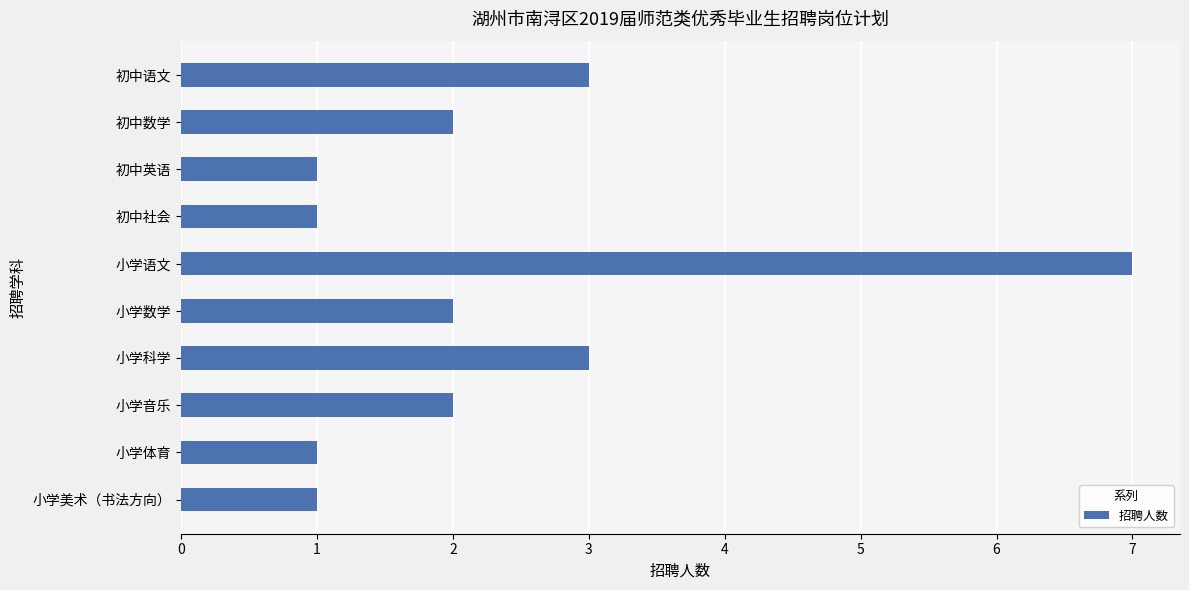

How many bars are there in total?

10